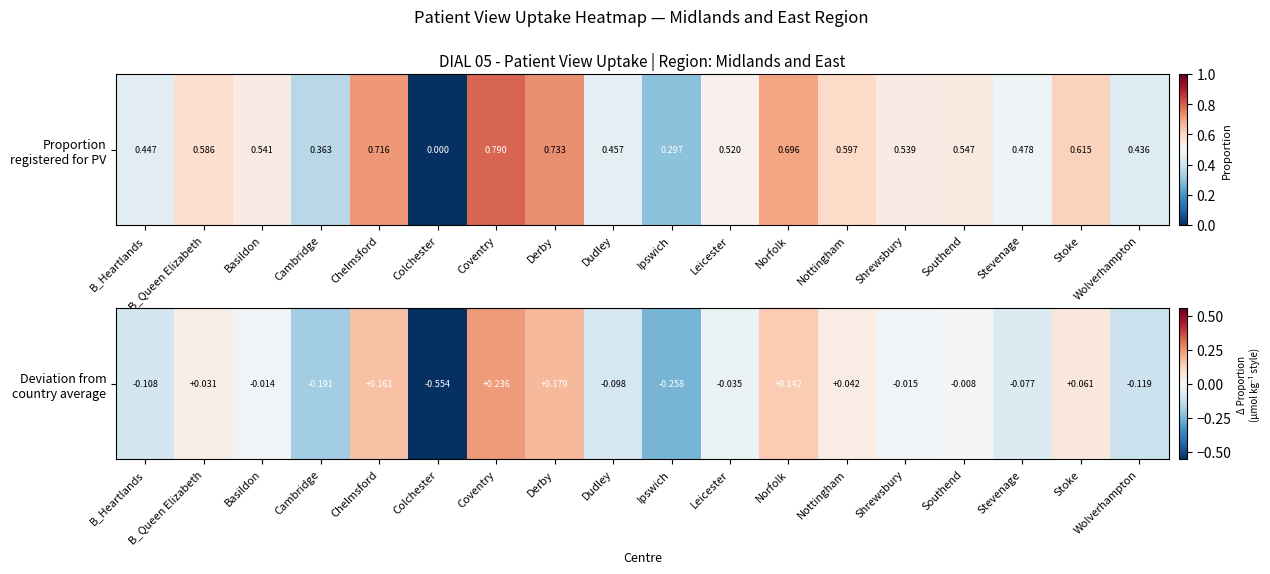

What is the sum of all values?

-0.6